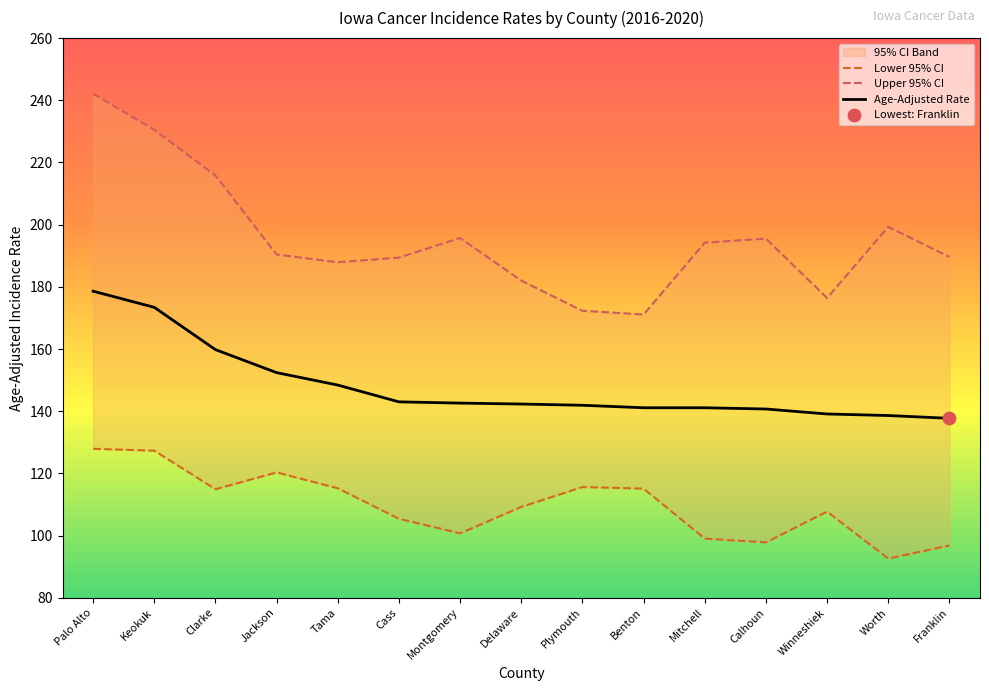

At how many categories does at least one series exceed 235?

1